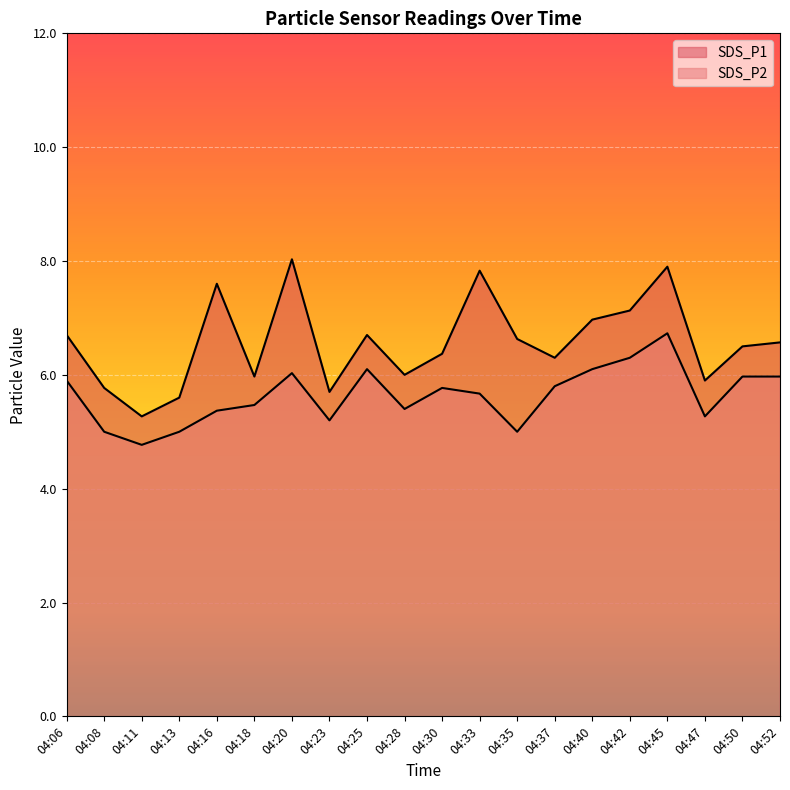

What is the value of the SDS_P2 point at the 13th from the left?

5.0